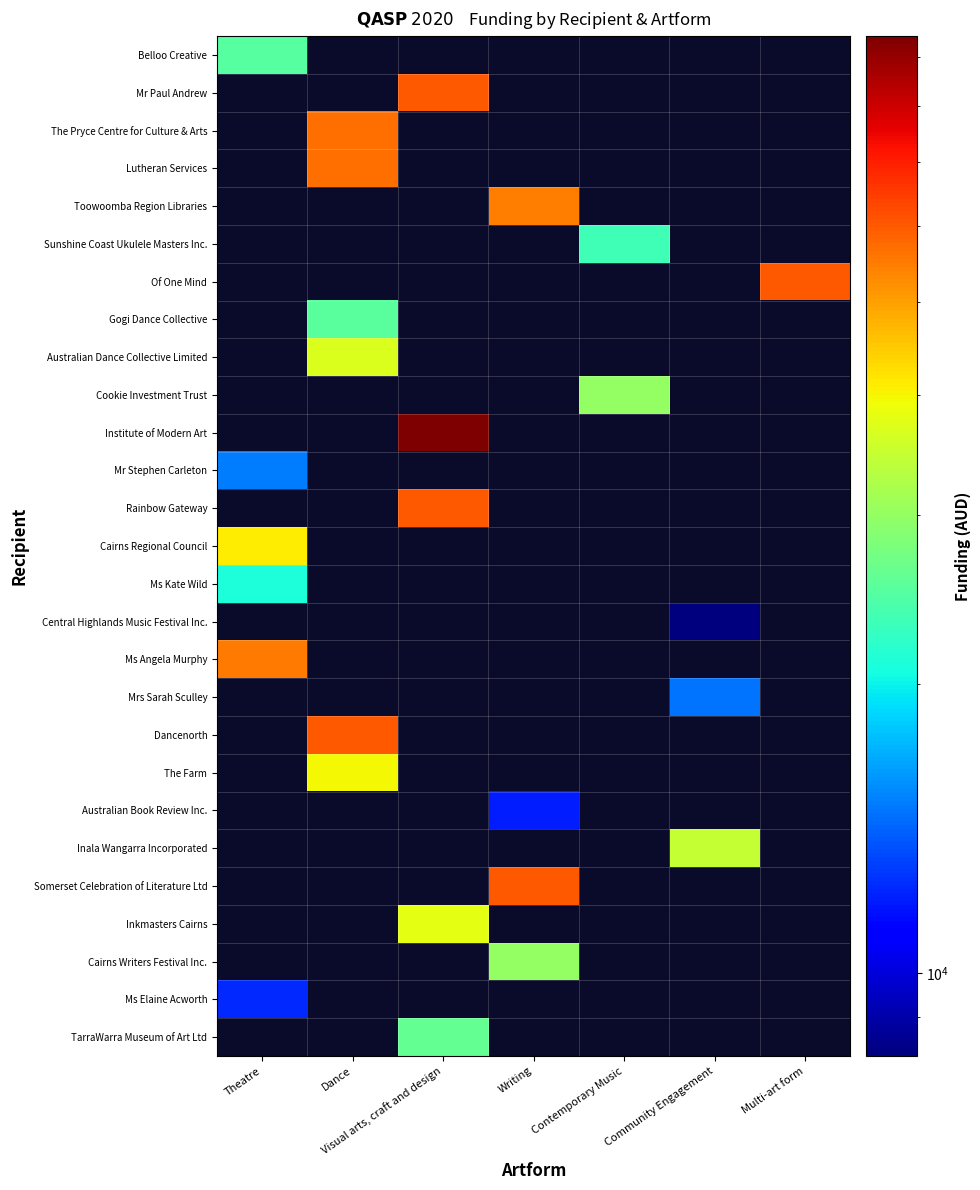

How many values in Inala Wangarra Incorporated are above zero?

1